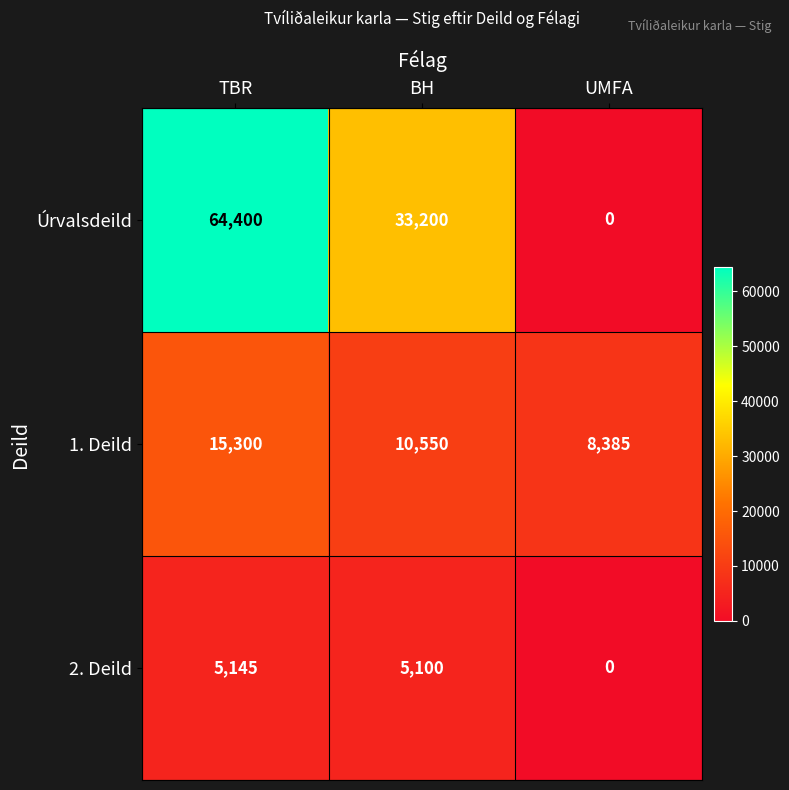

Which series has the largest range (max minus min)?

Úrvalsdeild